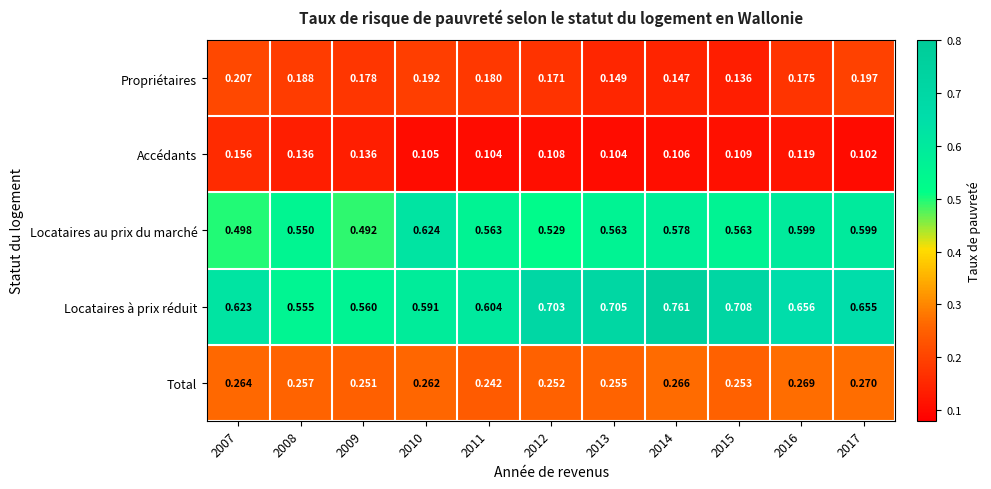

Rank the series by their maximum value, from highest to lowest.

Locataires à prix réduit, Locataires au prix du marché, Total, Propriétaires, Accédants